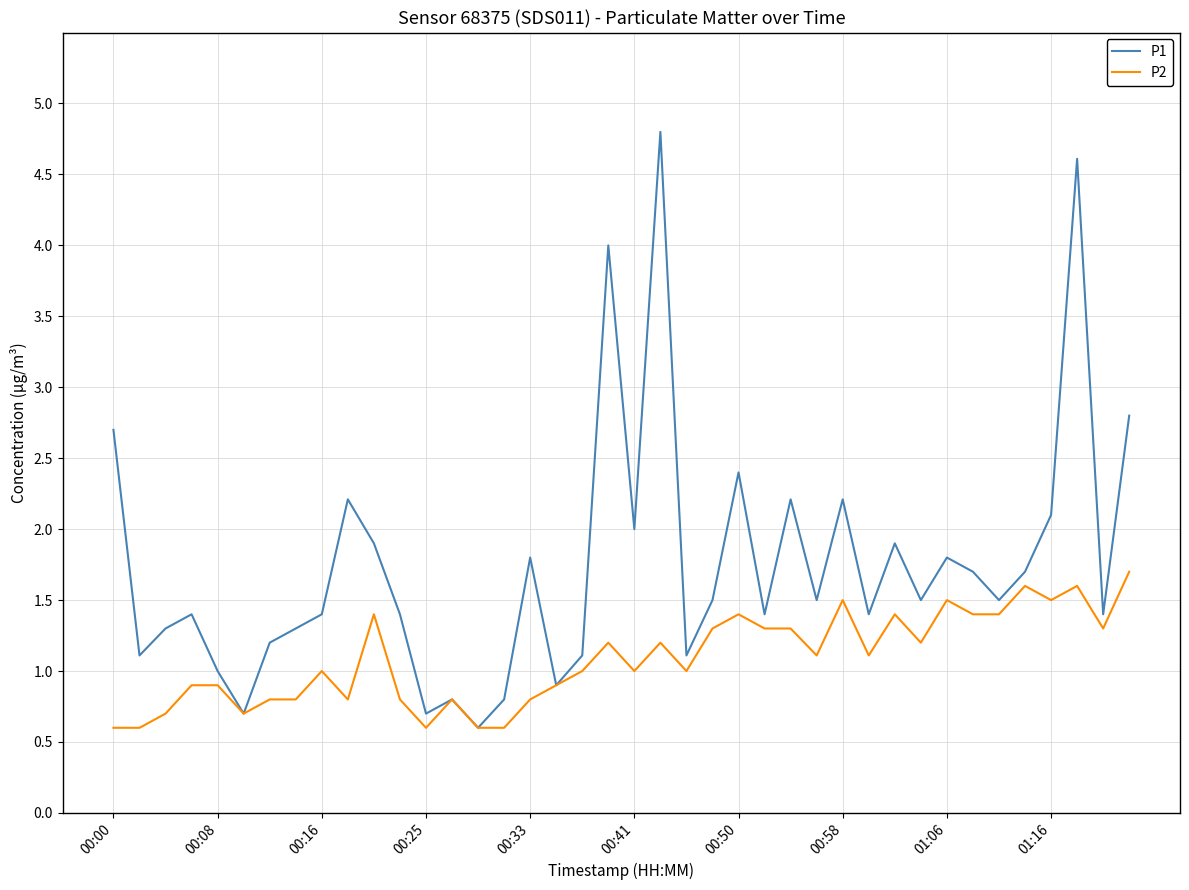

Which series has the largest total across all categories?

P1